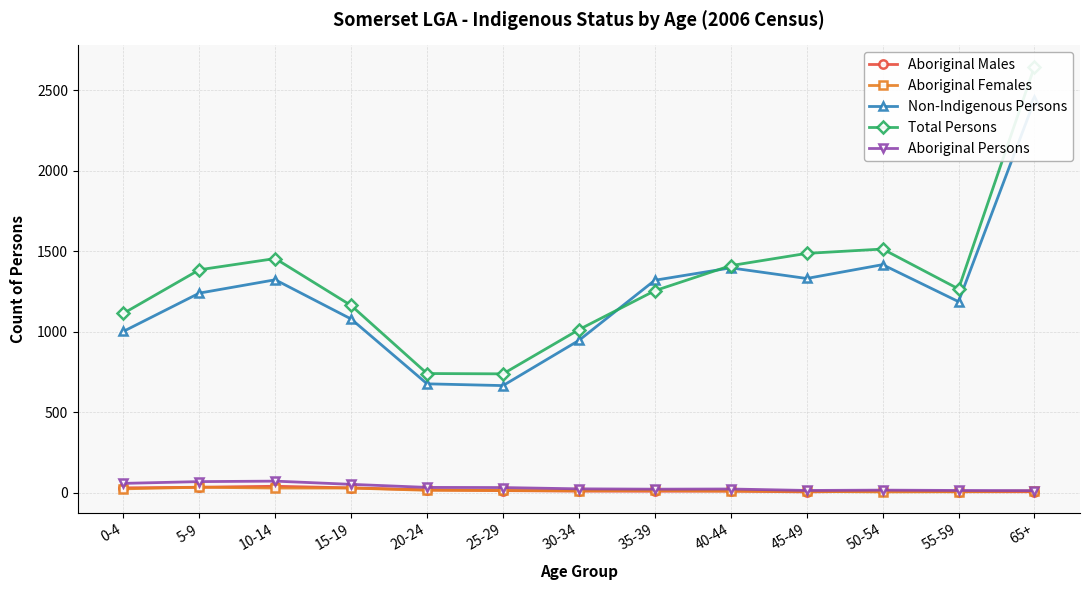

Which series has the widest spread of values?

Total Persons